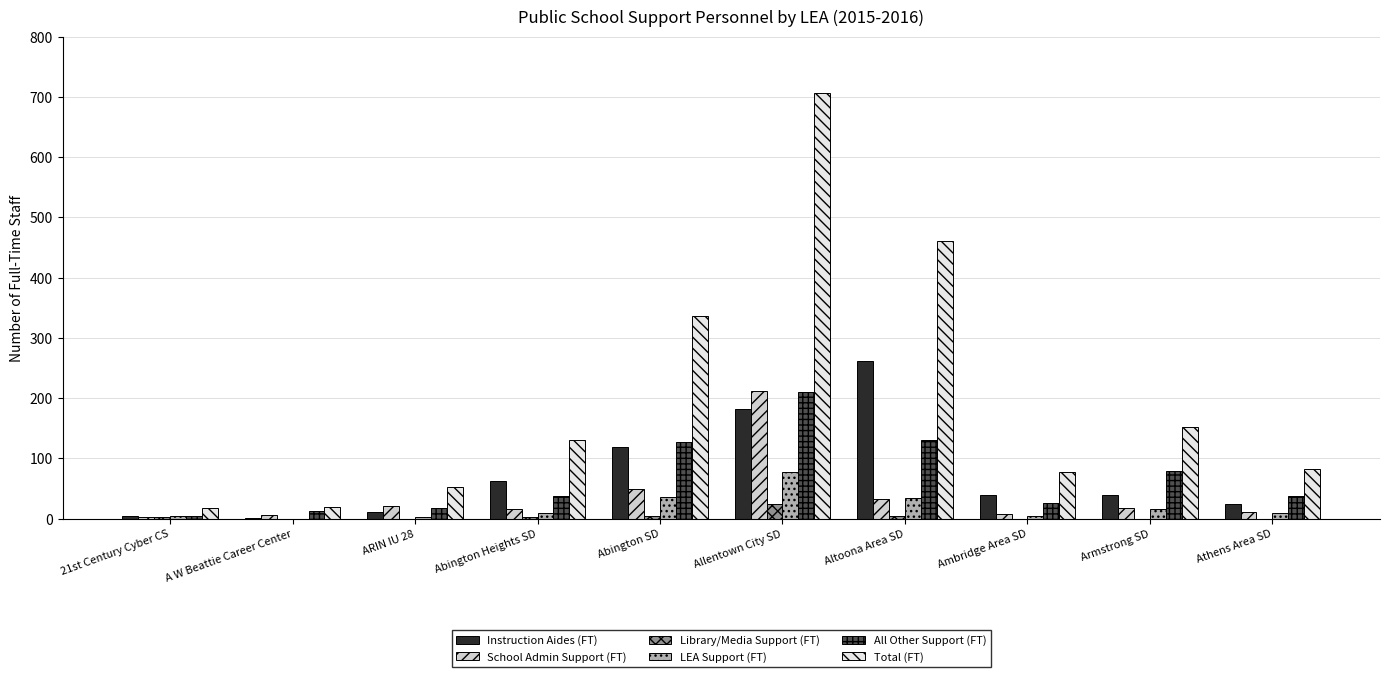

Is the value of Library/Media Support (FT) at 21st Century Cyber CS greater than the value of All Other Support (FT) at Abington SD?

No